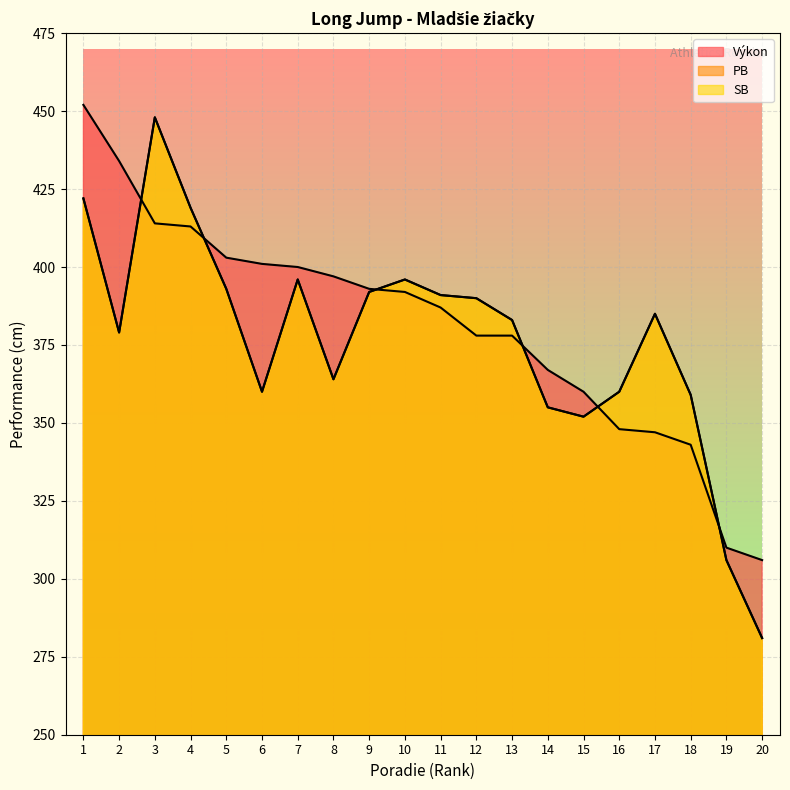

Reading left to right, transcribe all the data shown in this chart.

Výkon: 1=452	2=434	3=414	4=413	5=403	6=401	7=400	8=397	9=393	10=392	11=387	12=378	13=378	14=367	15=360	16=348	17=347	18=343	19=310	20=306
PB: 1=422	2=379	3=448	4=419	5=393	6=360	7=396	8=364	9=392	10=396	11=391	12=390	13=383	14=355	15=352	16=360	17=385	18=359	19=306	20=281
SB: 1=422	2=379	3=448	4=419	5=393	6=360	7=396	8=364	9=392	10=396	11=391	12=390	13=383	14=355	15=352	16=360	17=385	18=359	19=306	20=281